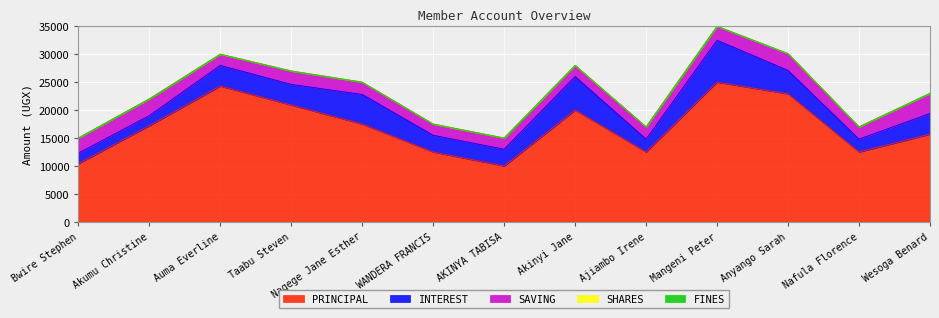

Count the number of categories in the chart.

13